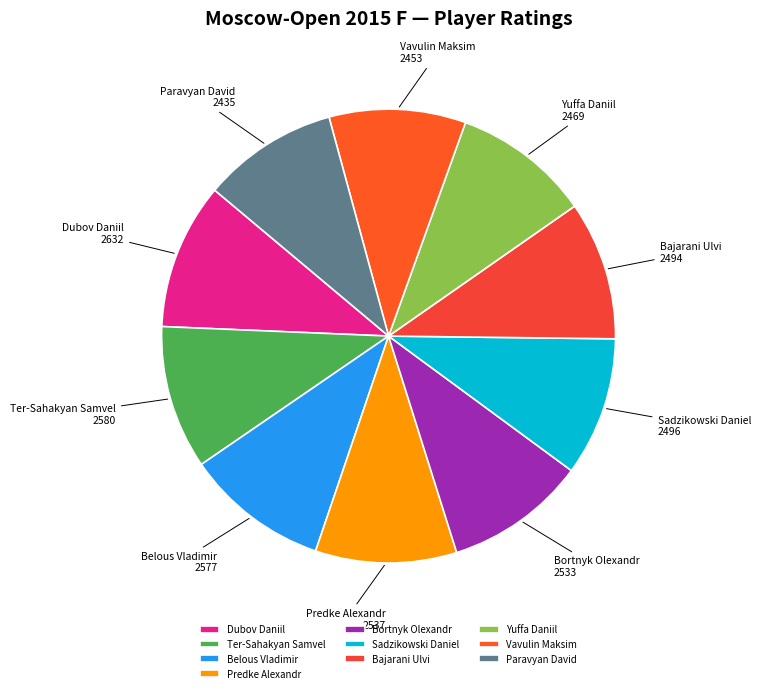

Is there any slice that represents more than half of the pie?

No